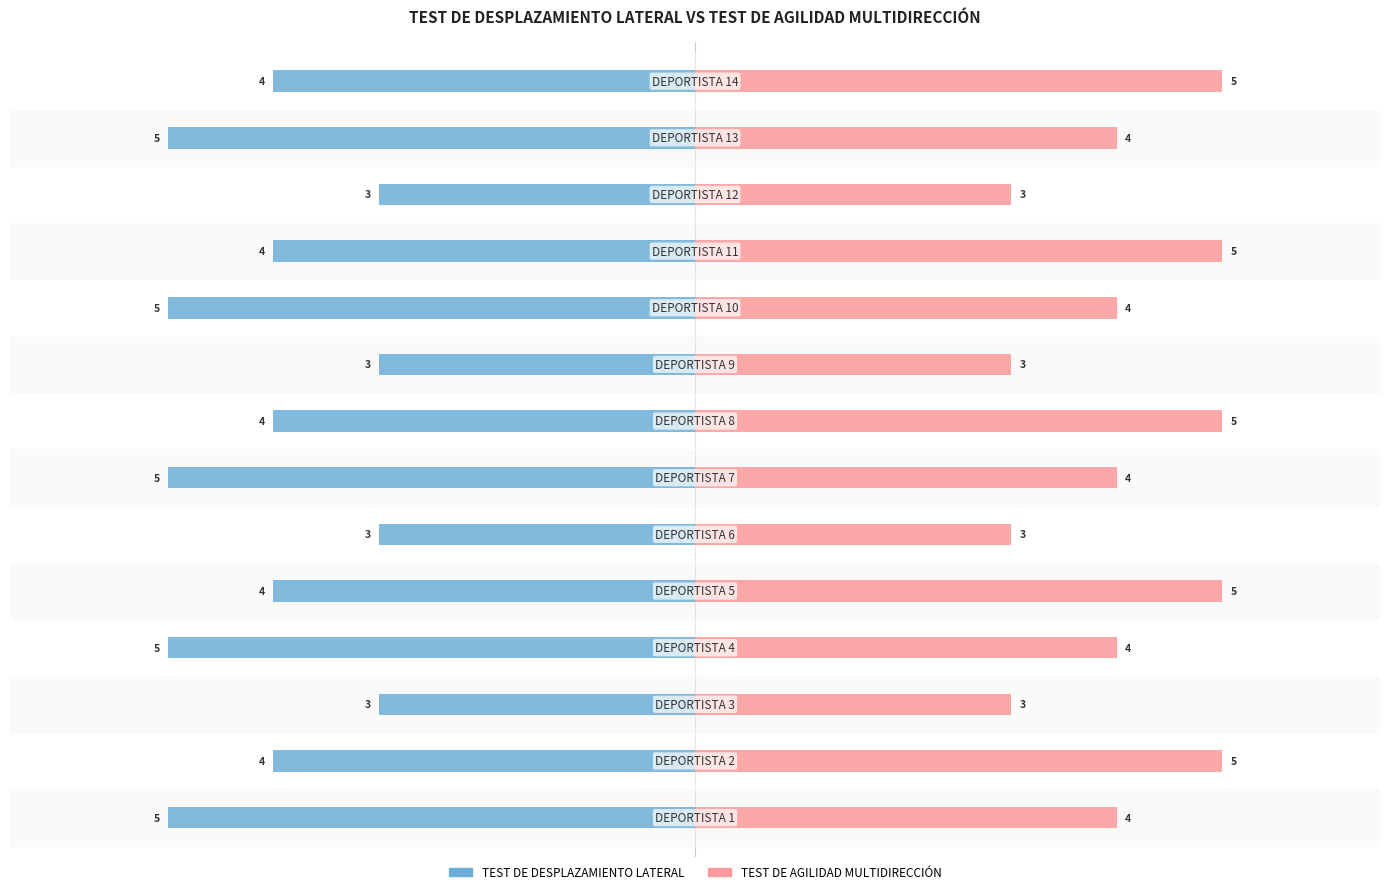

How many bars are there in each group?

2